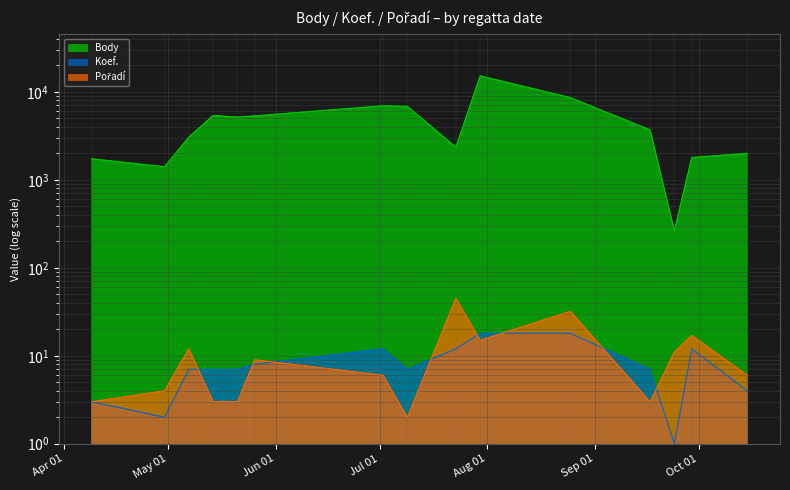

The Koef. series shows 18 at 2022-07-30. True or false?

True